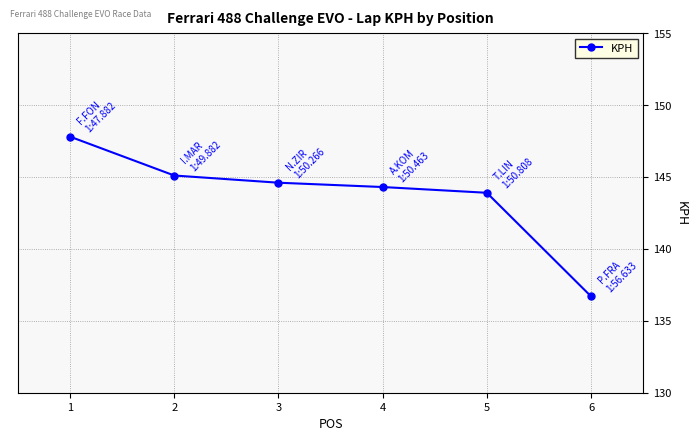

List the labels in order of value, largest first.

1, 2, 3, 4, 5, 6